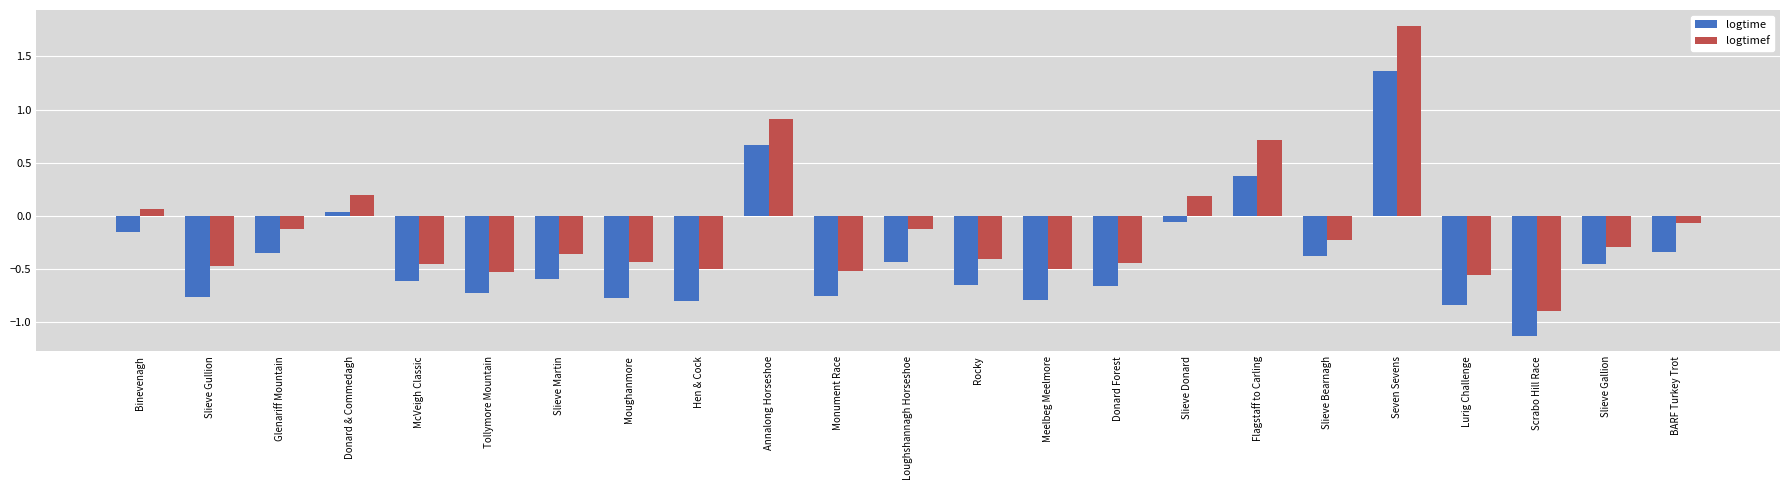

Which series has the widest spread of values?

logtimef